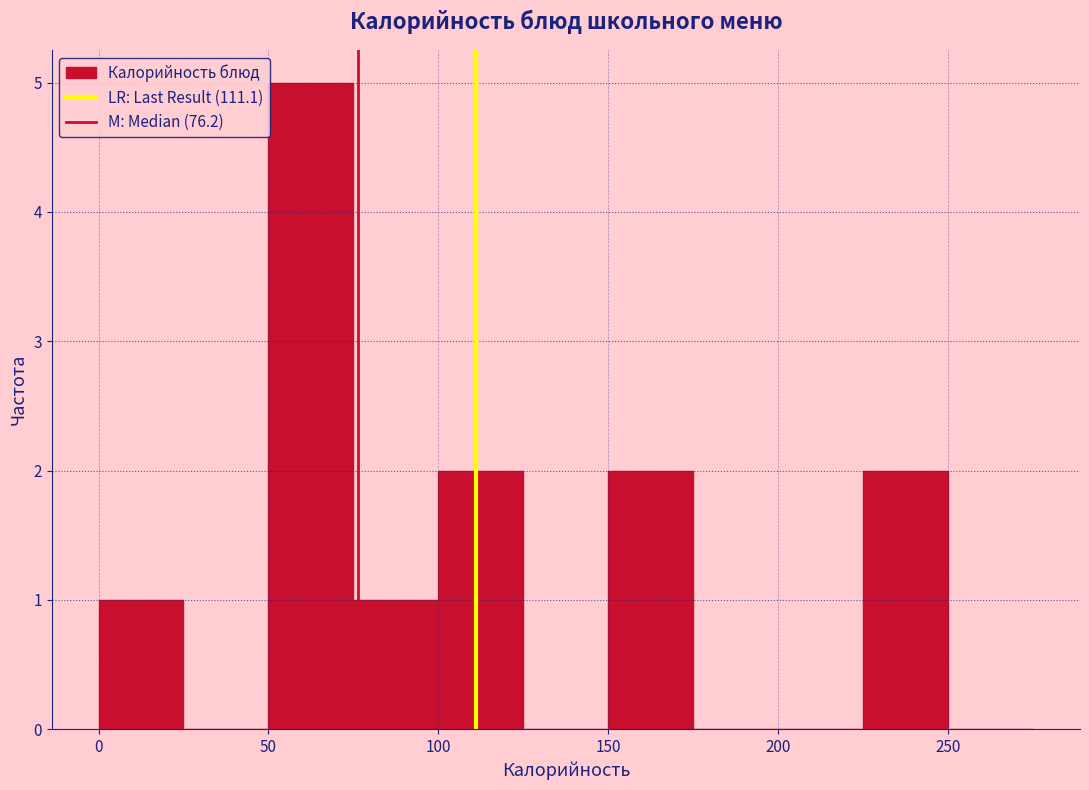

Which range on the x-axis has the tallest bar?

50 to 75